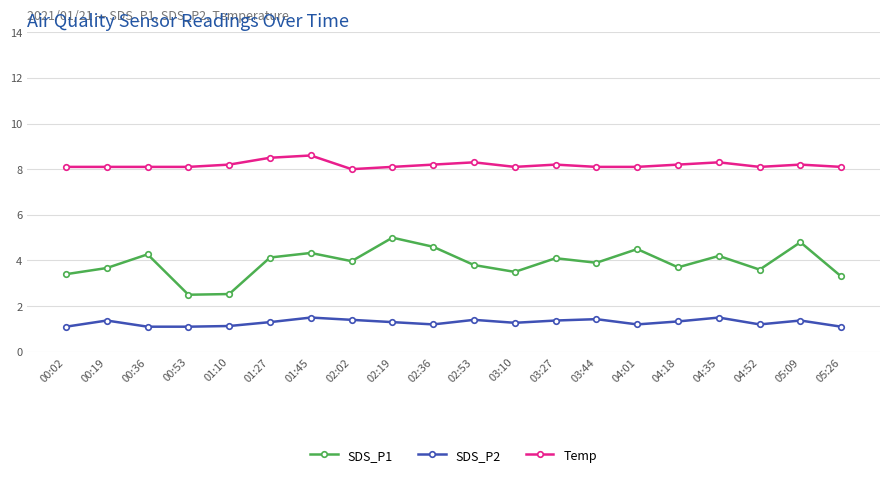

True or false: SDS_P2 and SDS_P1 cross at least once.

False